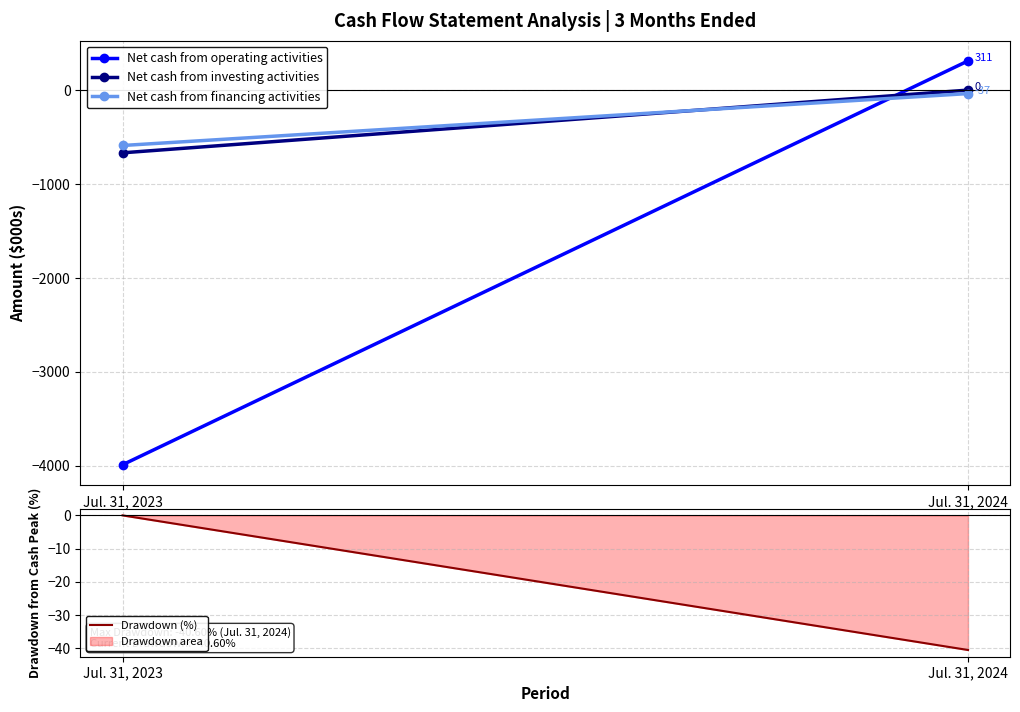

How many negative values does the Net cash from operating activities series have?

1